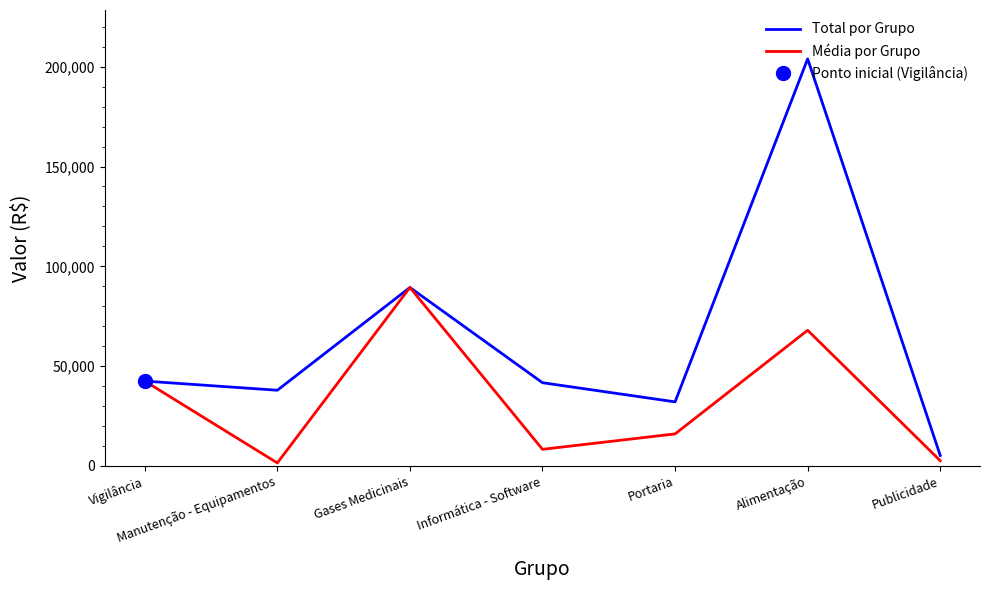

What are all the series names shown in the legend?

Total por Grupo, Média por Grupo